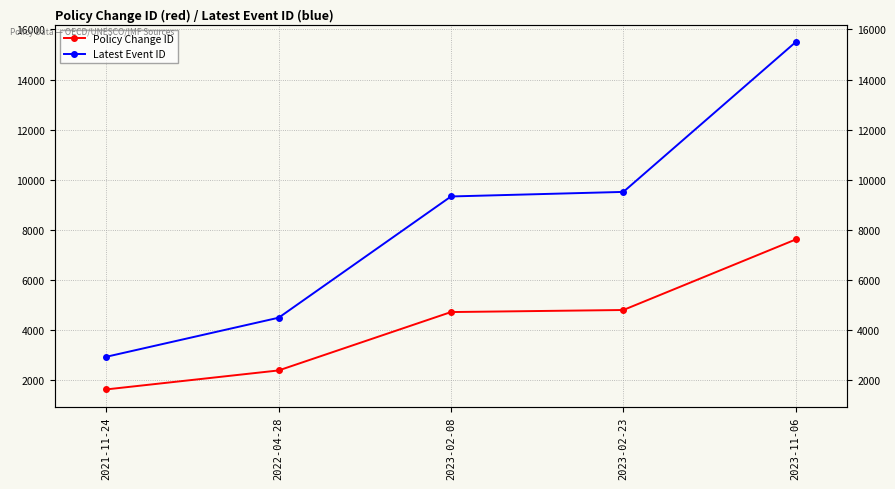

What is the total value across all series at 2021-11-24?

4553